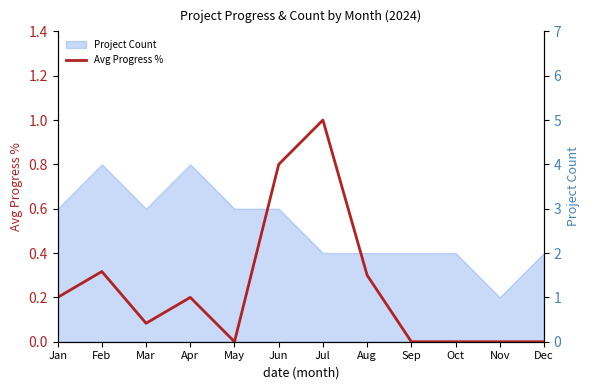

True or false: Project Count has a value of 2 at Dec.

True